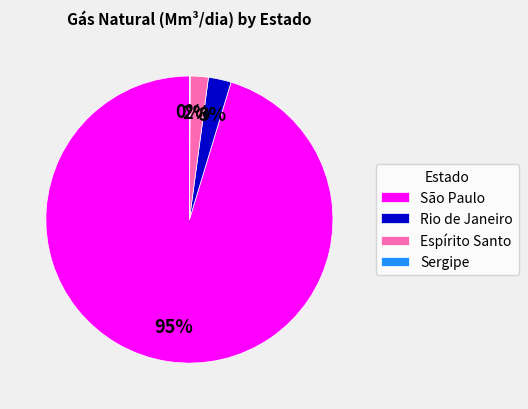

The Rio de Janeiro slice represents 11% of the pie. True or false?

False